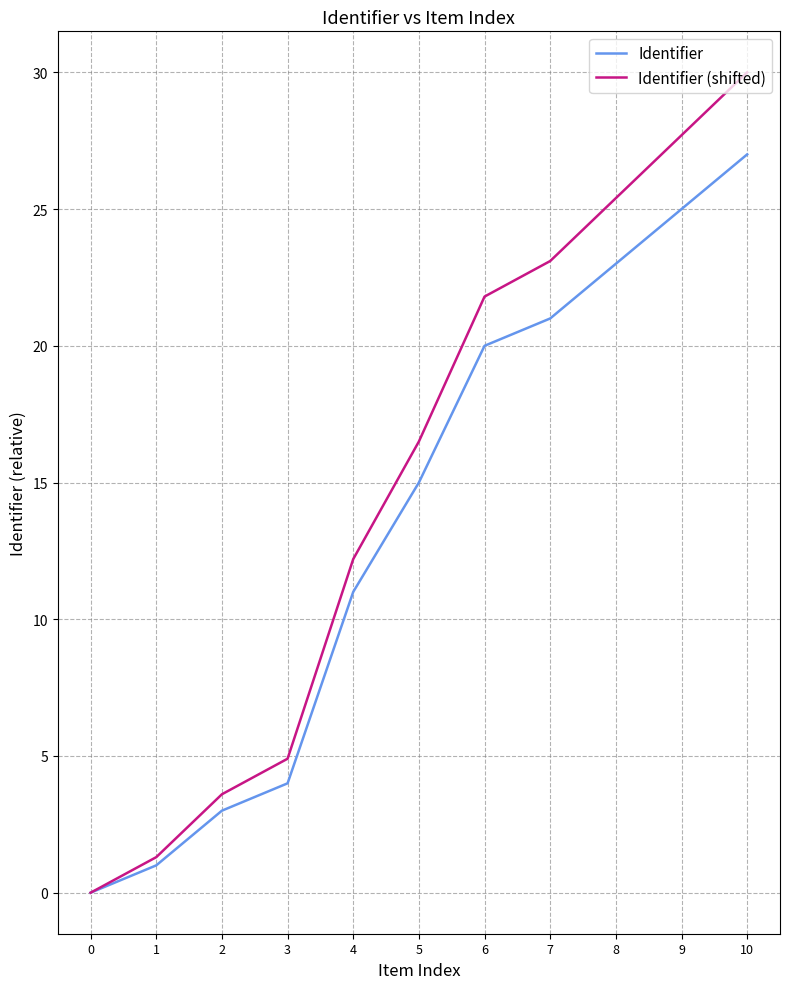

Between 2 and 8, which series saw the biggest shift?

Identifier (shifted)